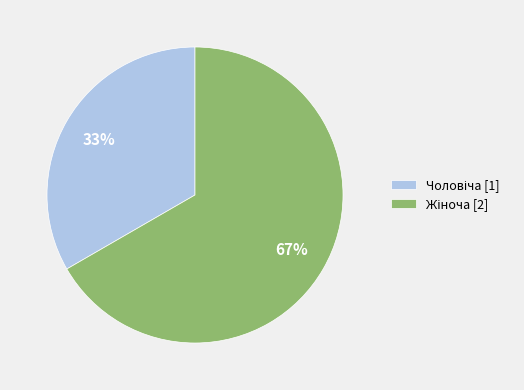

To the nearest percent, what is the average slice percentage?

50%